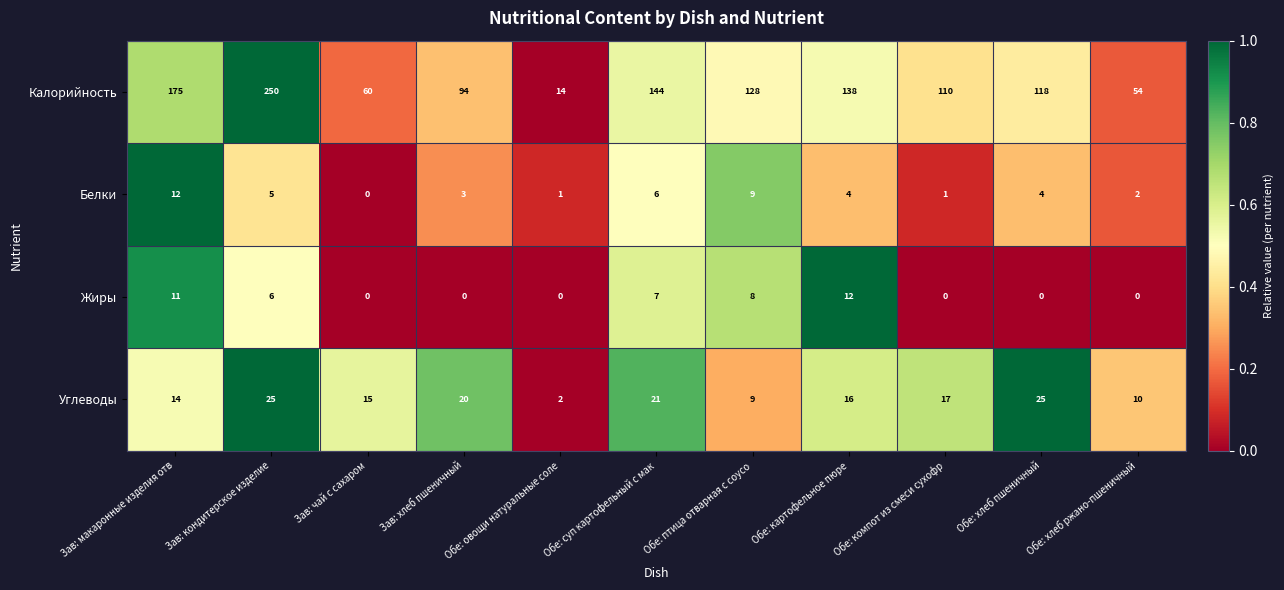

What is the difference between the Калорийность values at Обе: хлеб ржано-пшеничный and Зав: макаронные изделия отв?

121